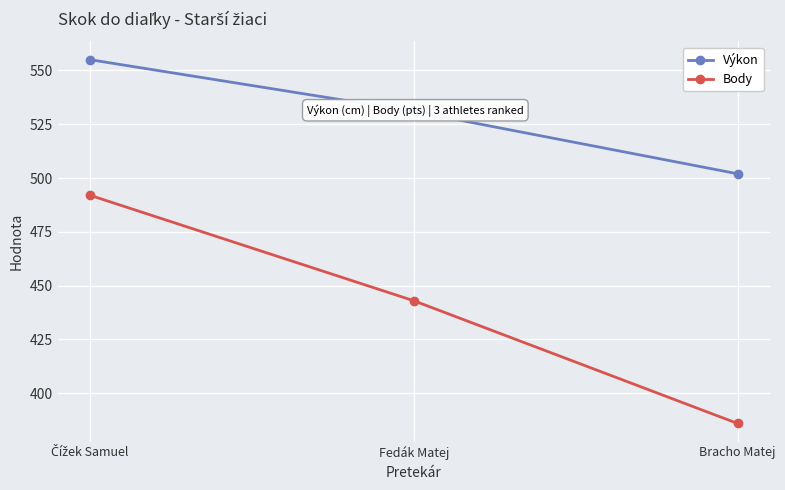

What is the total value across all series at Fedák Matej?

974